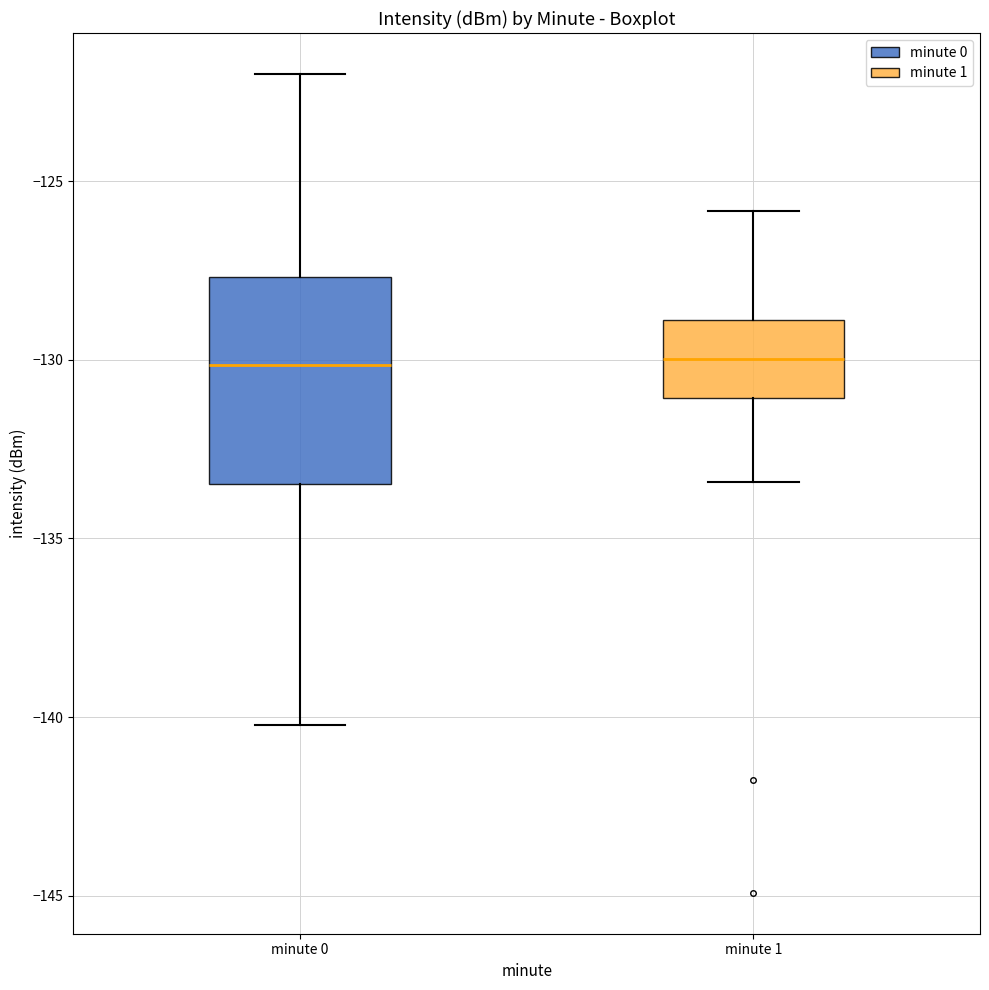

Reading left to right, transcribe this box plot: for each box, give where its median line is, the range the box spans, and where its two whiskers end, as read against the y-axis. The values are not printed on the chart, so give them approximately, as read against the axis.

minute 0: median -130.0, box -133.5 to -127.5, whiskers -140.0 to -122.0
minute 1: median -130.0, box -131.0 to -129.0, whiskers -133.5 to -126.0